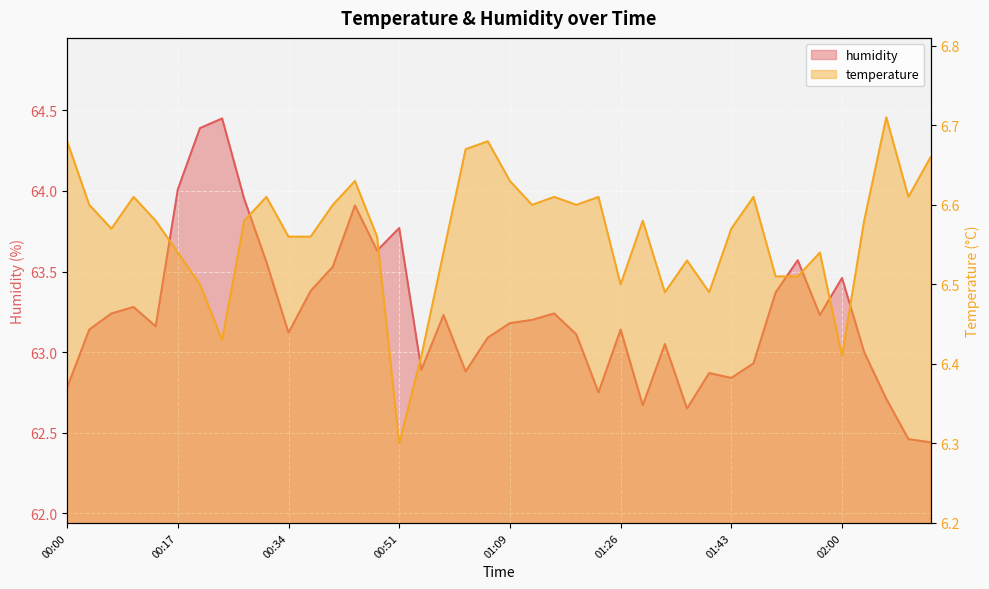

What is the sum of the temperature values at 38 and 11?

13.2